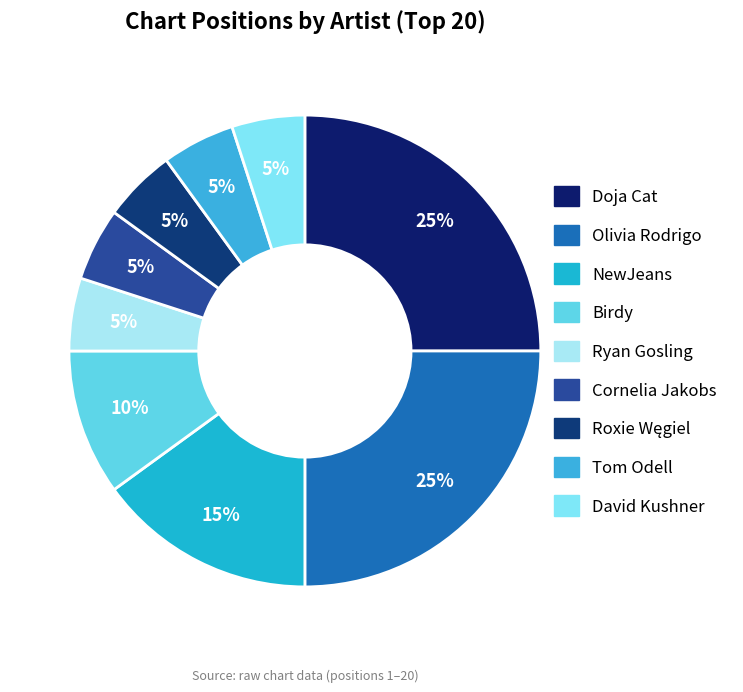

What is the ratio of the value at Doja Cat to the value at NewJeans?

1.7